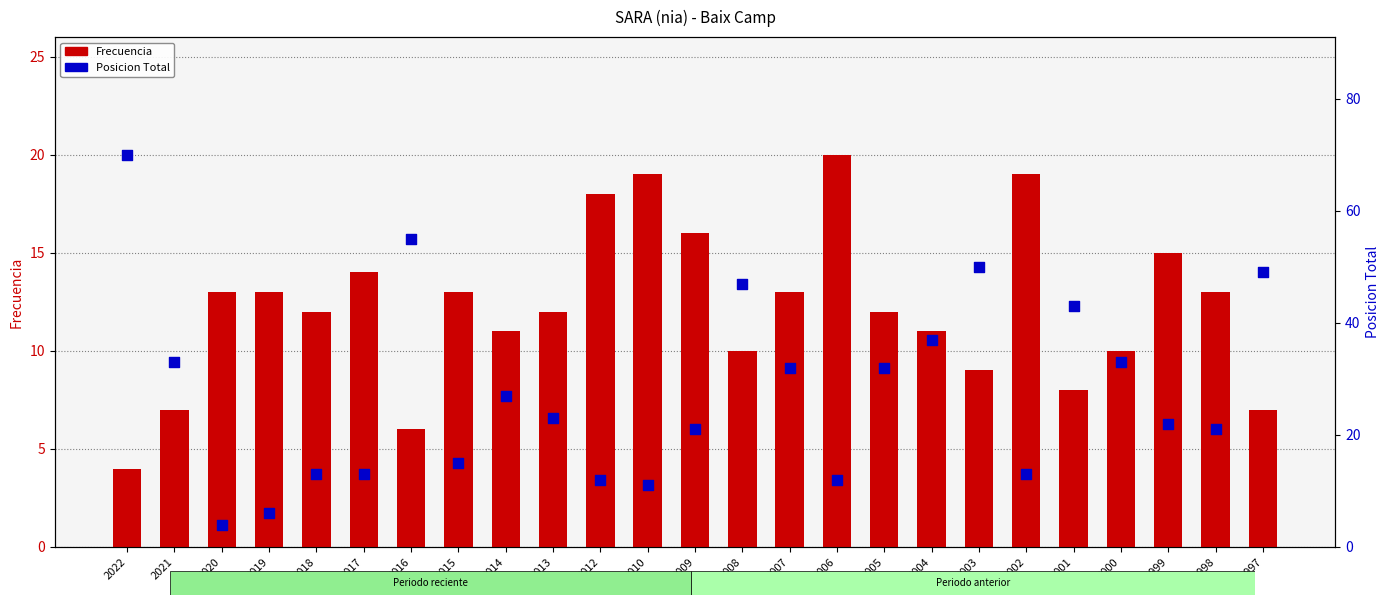

What are all the series names shown in the legend?

Frecuencia, Posicion Total